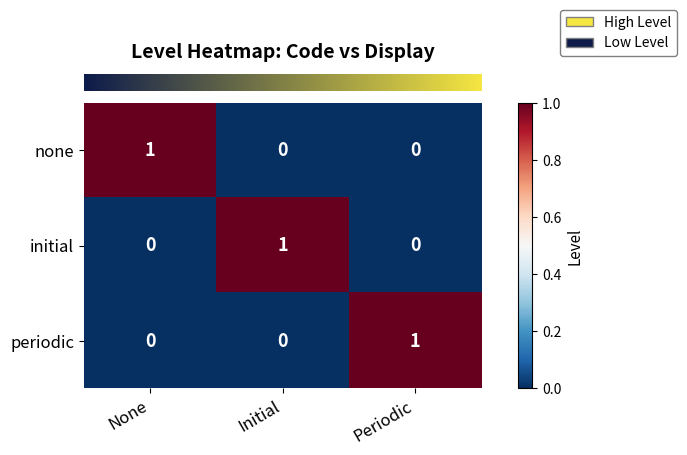

Count the none values in the range 0 to 1.

3